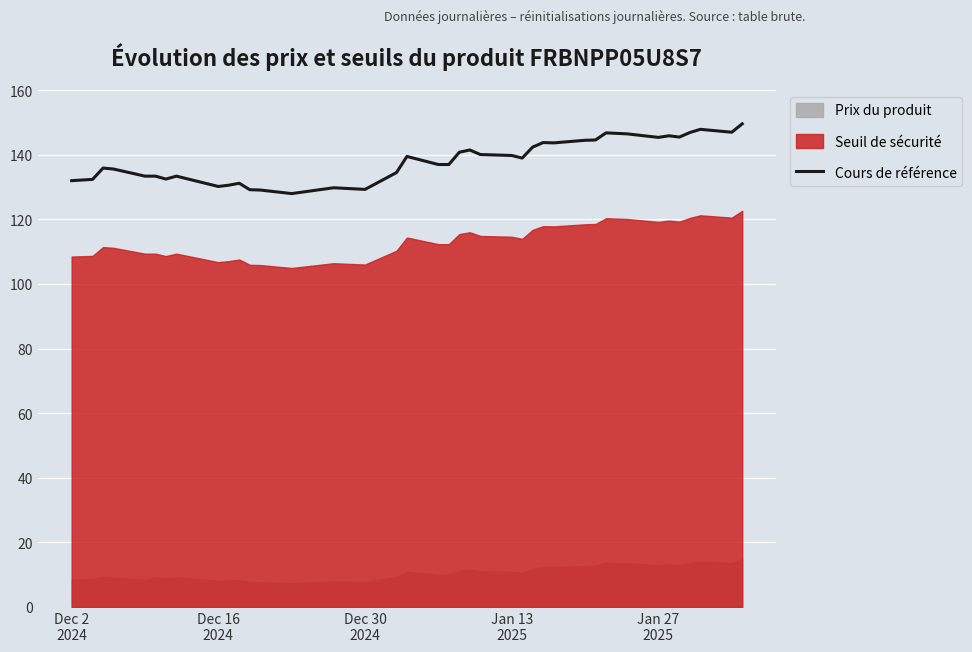

What is the maximum value for Cours de référence?

149.6